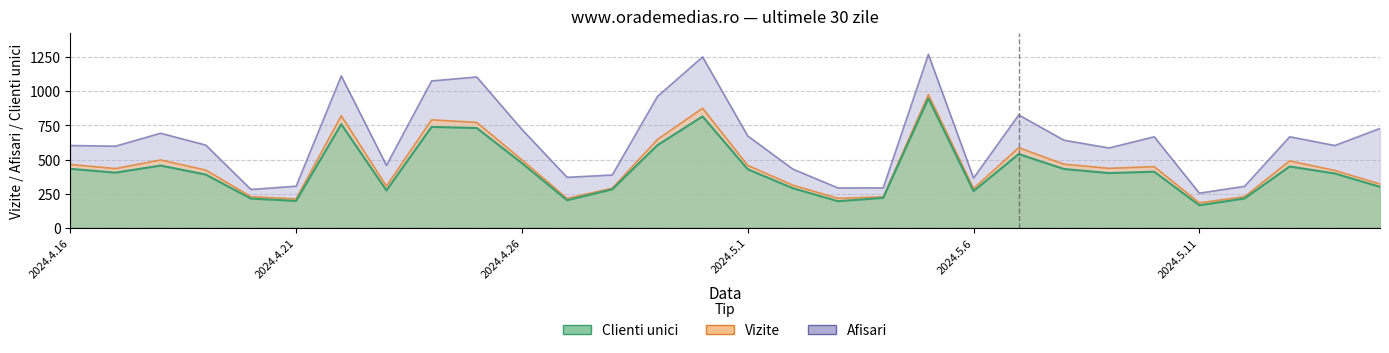

True or false: Clienti unici and Afisari cross at least once.

False